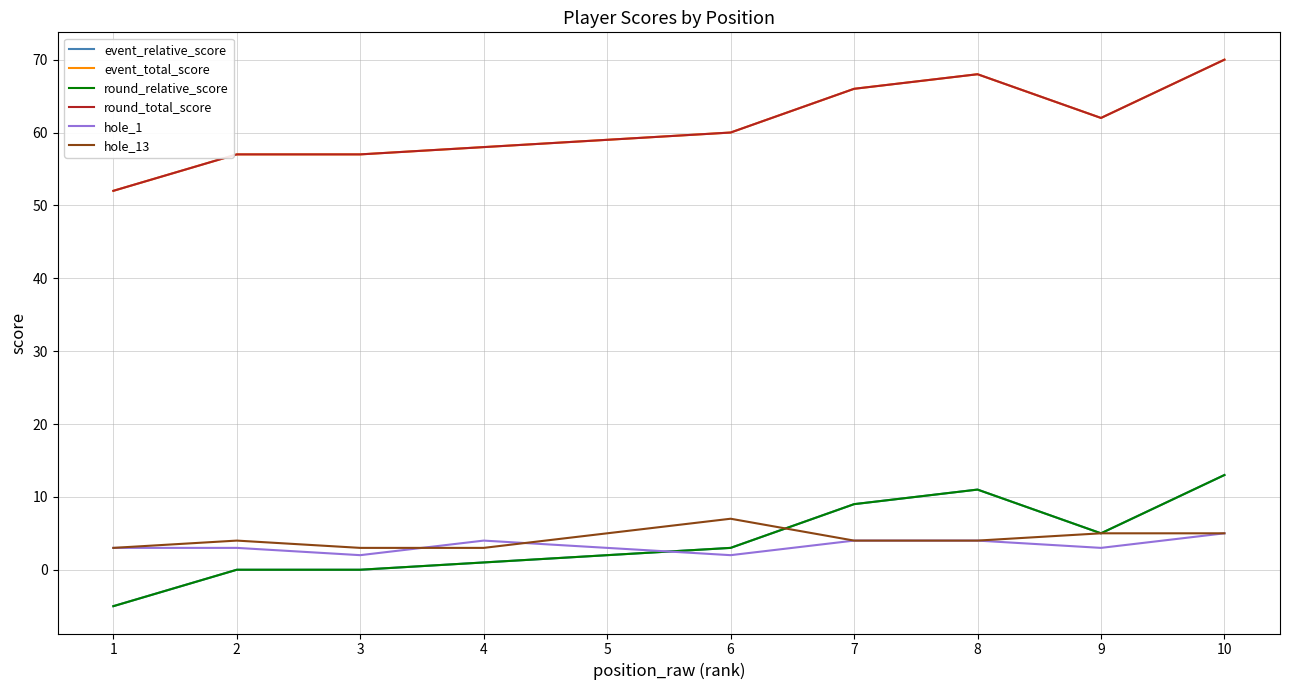

What is the lowest value of the event_relative_score series?

-5